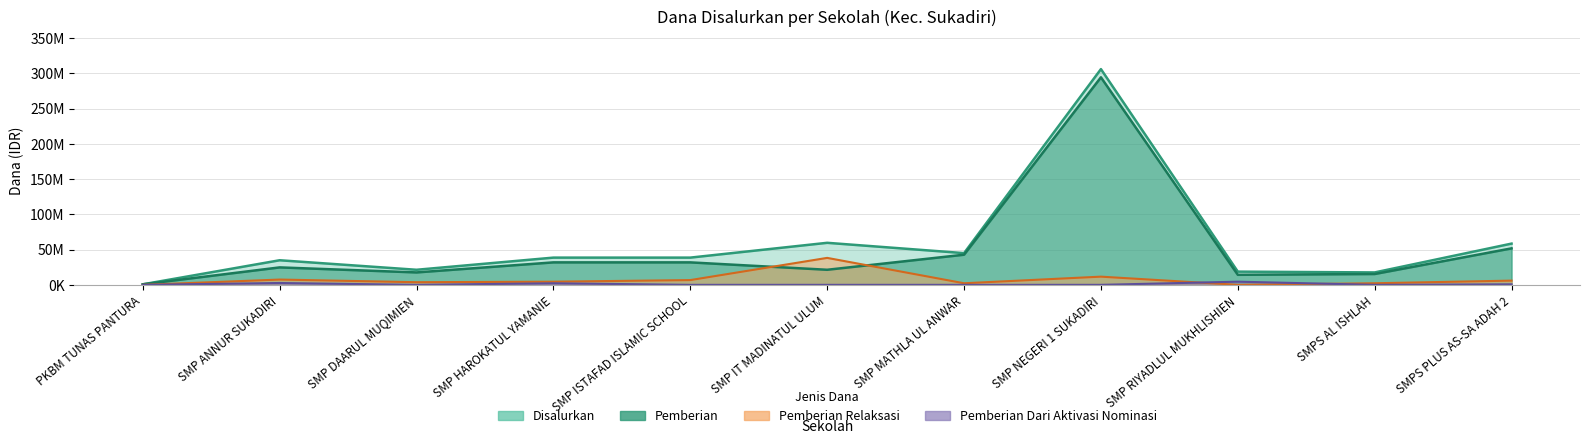

What is the difference between the second highest and minimum values in the Pemberian Relaksasi series?

11625000